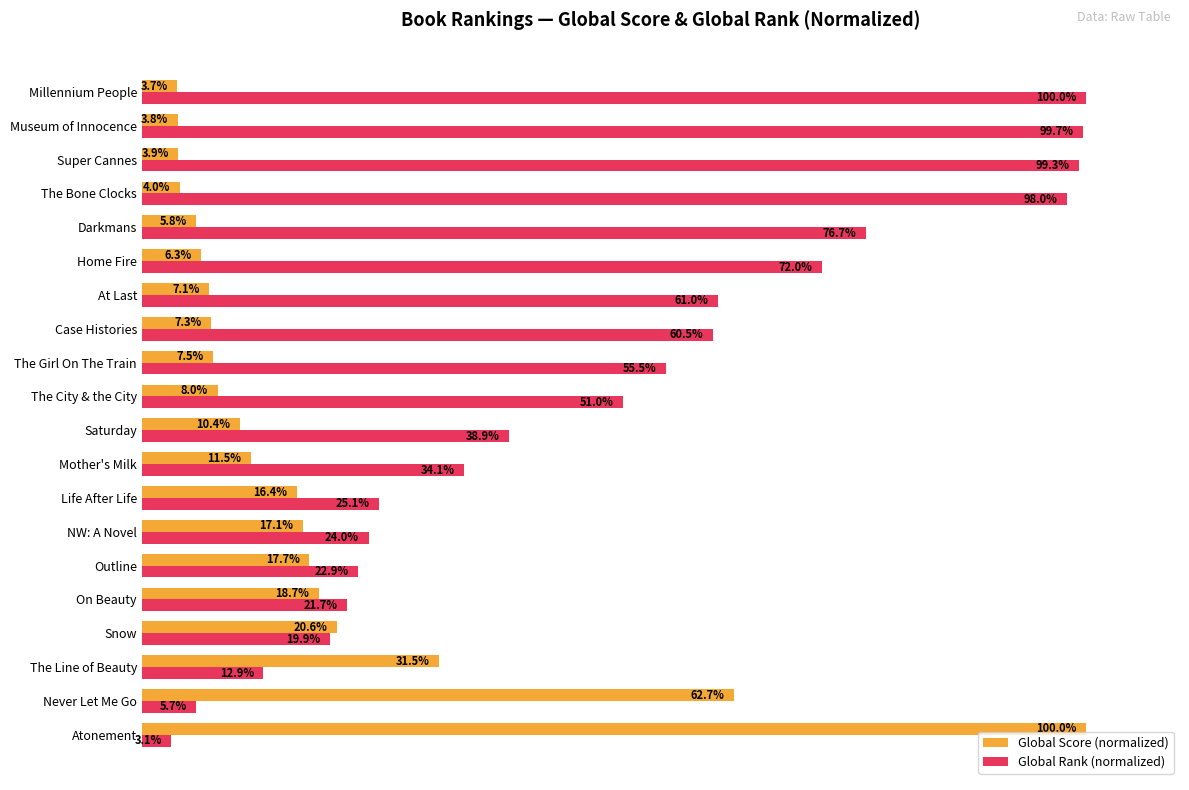

At which label is Global Rank (normalized) closest to 51?

The City & the City